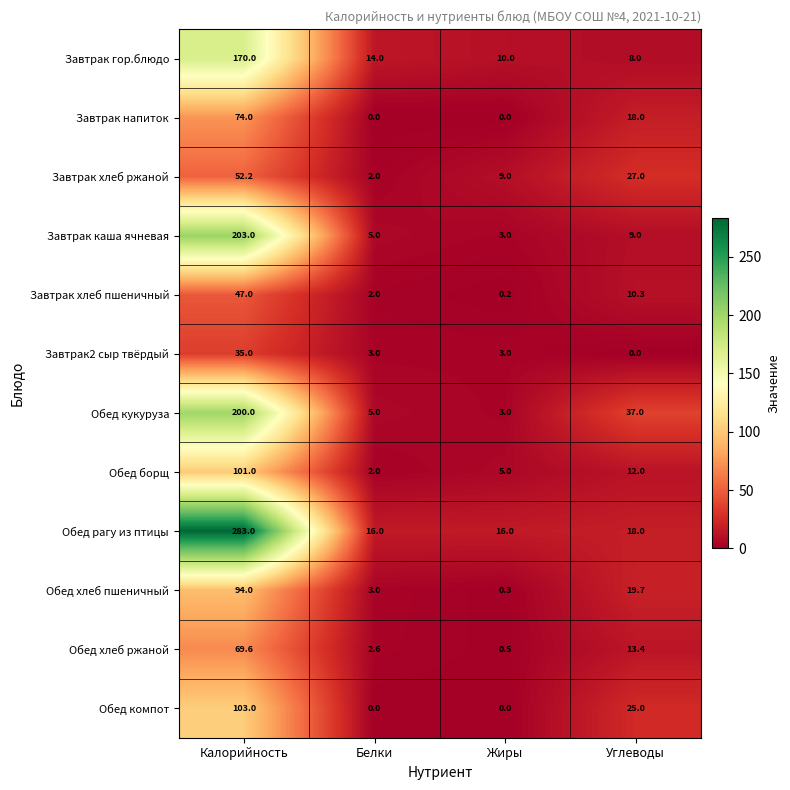

Rank the categories by Обед кукуруза value from lowest to highest.

Жиры, Белки, Углеводы, Калорийность